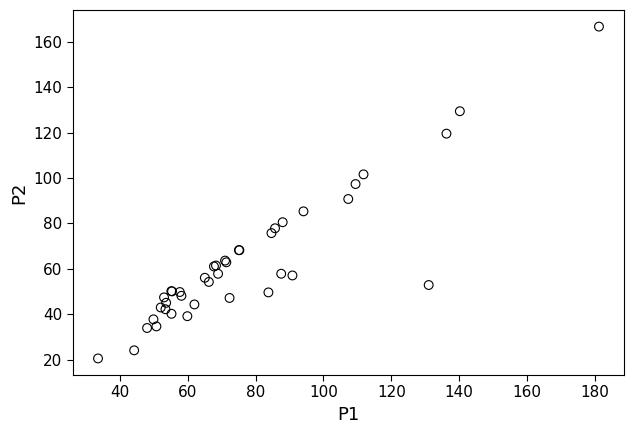

What Y value in the scatter plot is closest to 93?

90.8